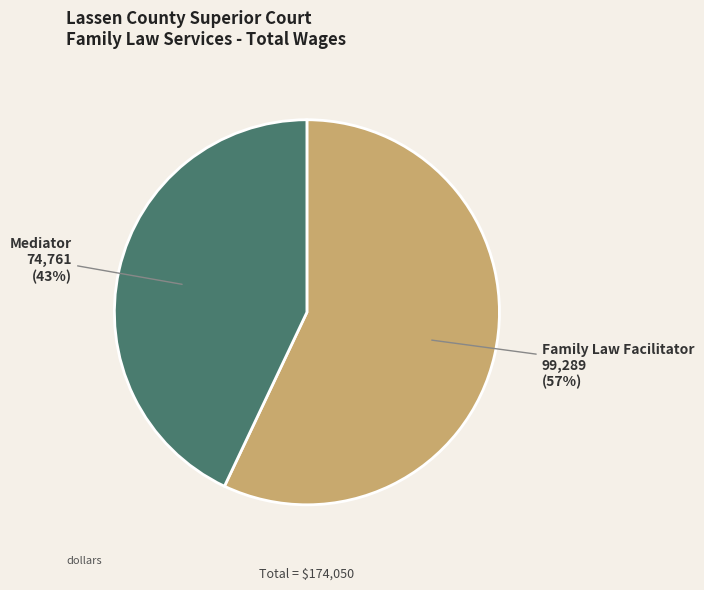

Which slice is the largest?

Family Law Facilitator